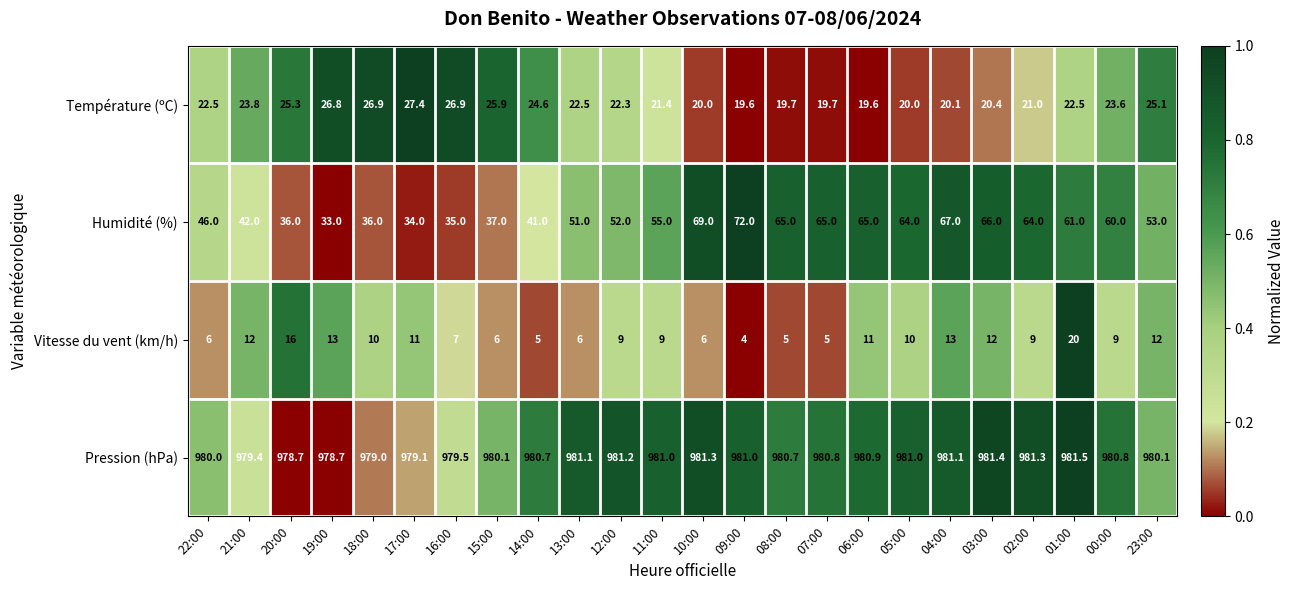

True or false: Humidité (%) has a value of 36.0 at 20:00.

True